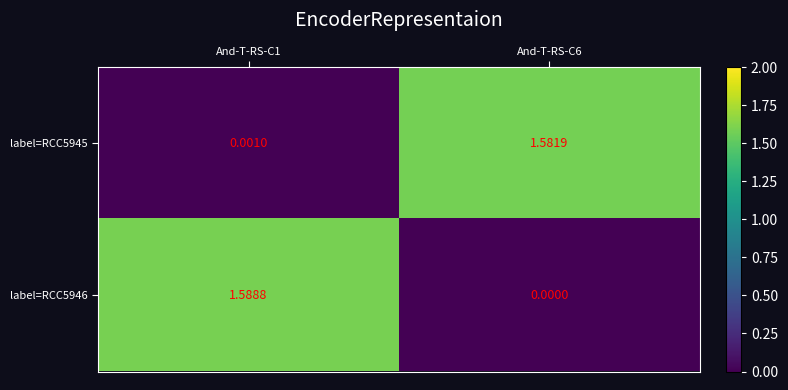

Count the number of categories in the chart.

2